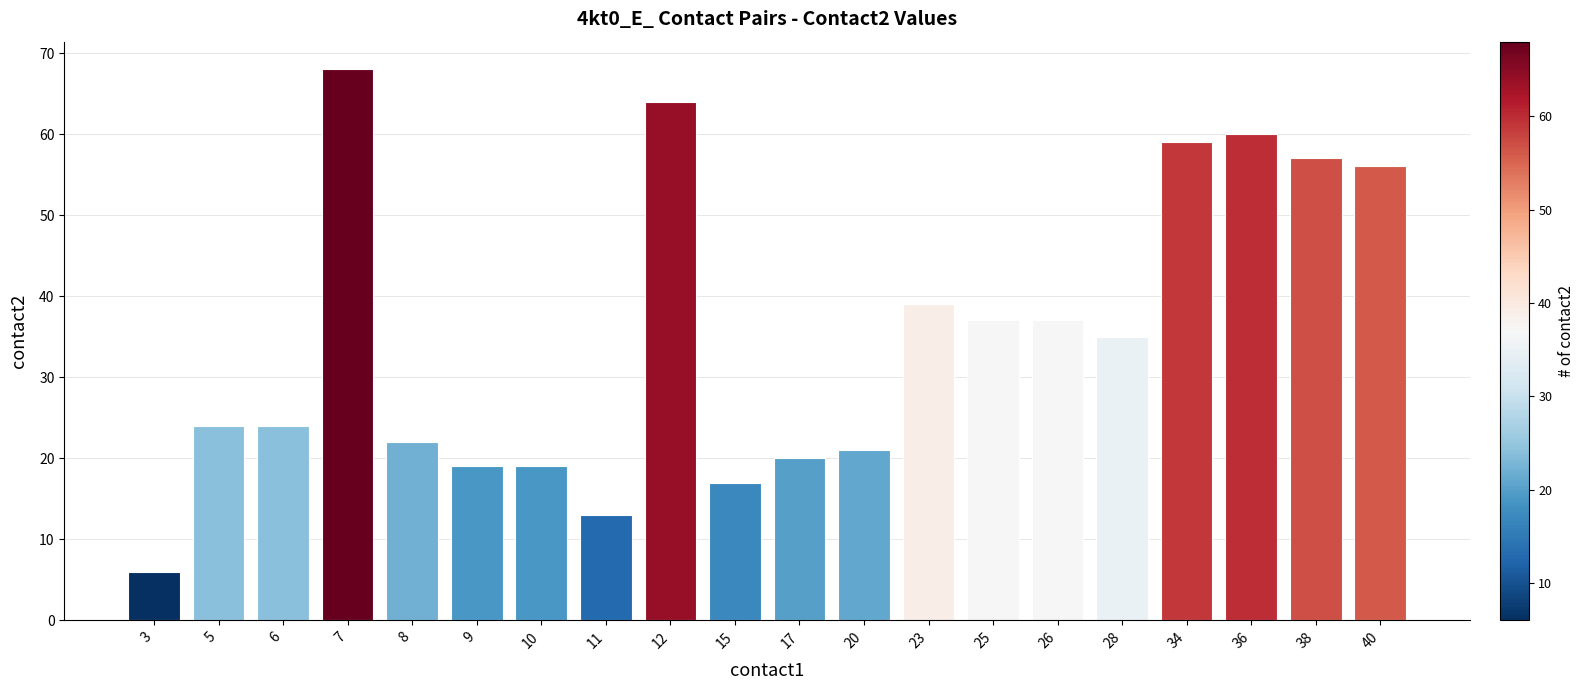

Is it true that the value at 6 is 35?

False